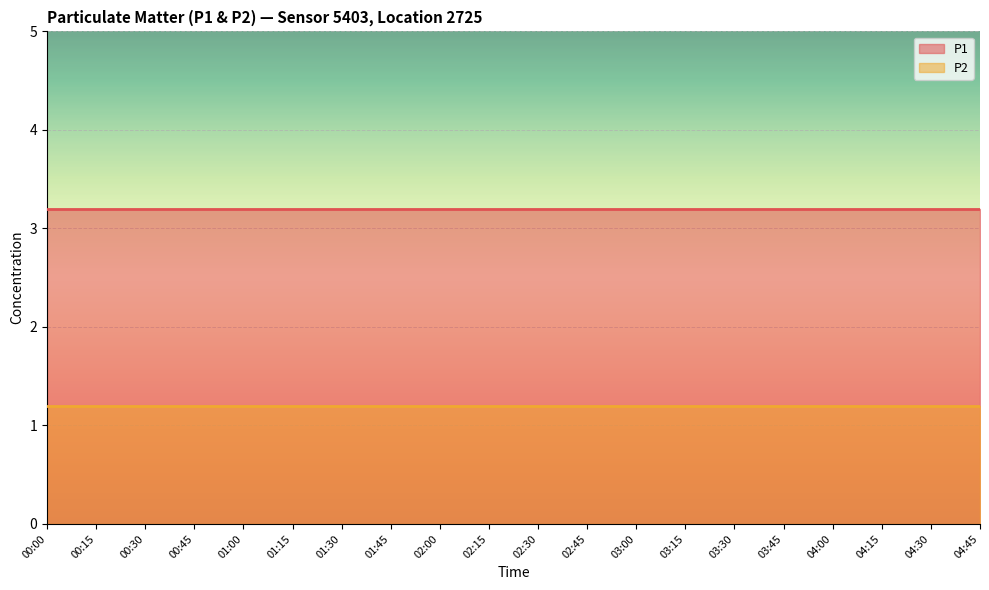

What is the approximate value of P2 at 00:45?

1.2